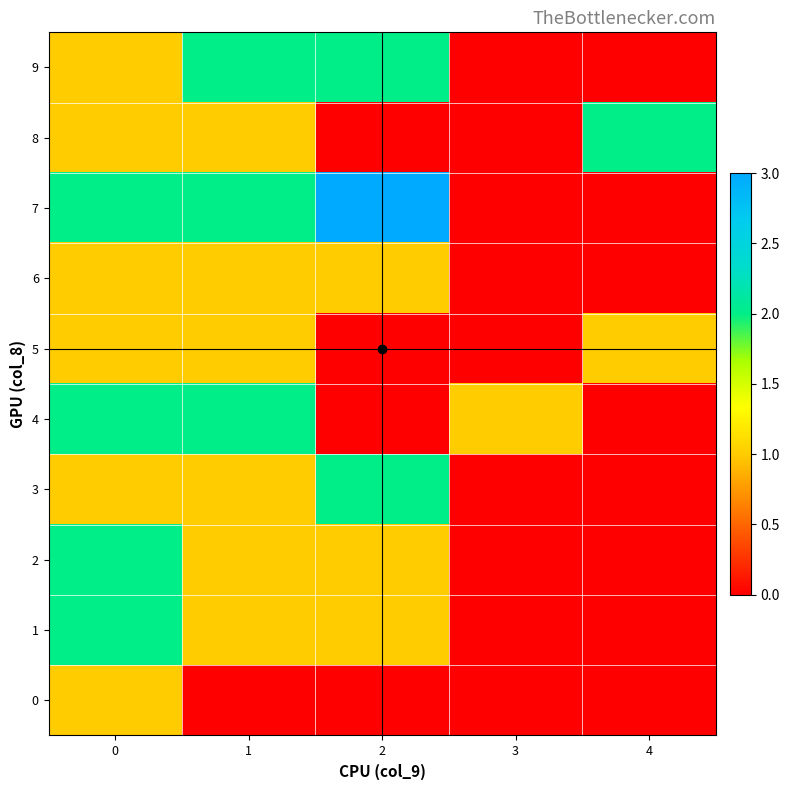

Reading left to right, list all the values displayed in this chart.

0: 0=1	1=0	2=0	3=0	4=0
1: 0=2	1=1	2=1	3=0	4=0
2: 0=2	1=1	2=1	3=0	4=0
3: 0=1	1=1	2=2	3=0	4=0
4: 0=2	1=2	2=0	3=1	4=0
5: 0=1	1=1	2=0	3=0	4=1
6: 0=1	1=1	2=1	3=0	4=0
7: 0=2	1=2	2=3	3=0	4=0
8: 0=1	1=1	2=0	3=0	4=2
9: 0=1	1=2	2=2	3=0	4=0